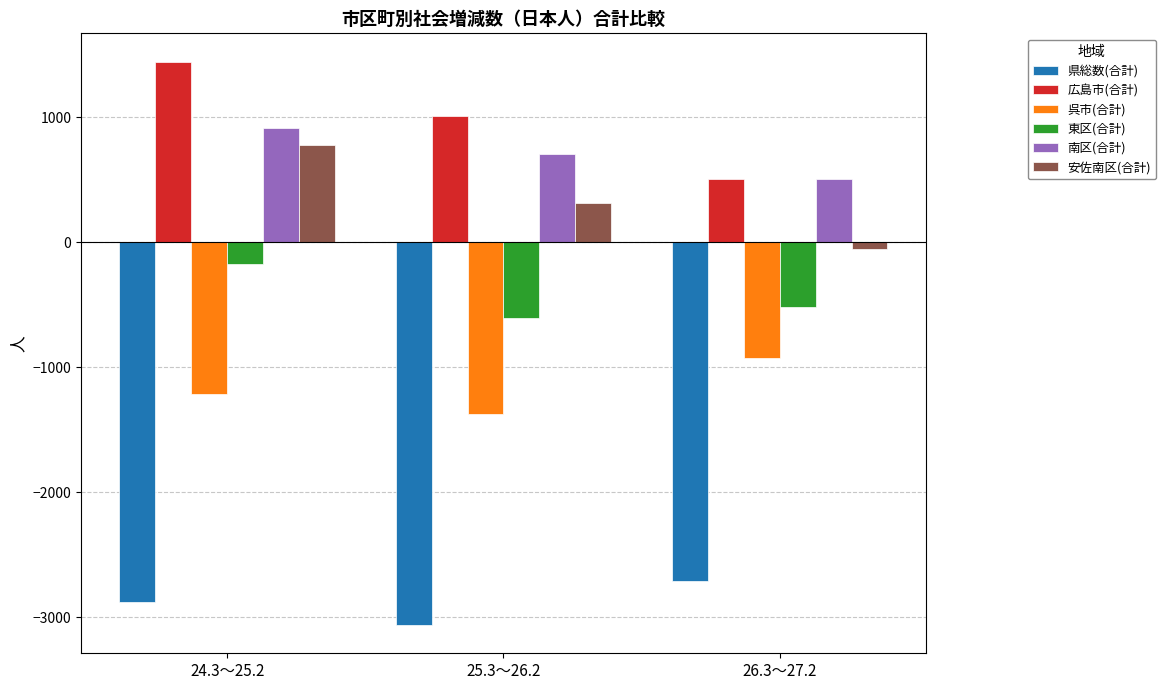

Which series changed the most between 24.3～25.2 and 26.3～27.2?

広島市(合計)